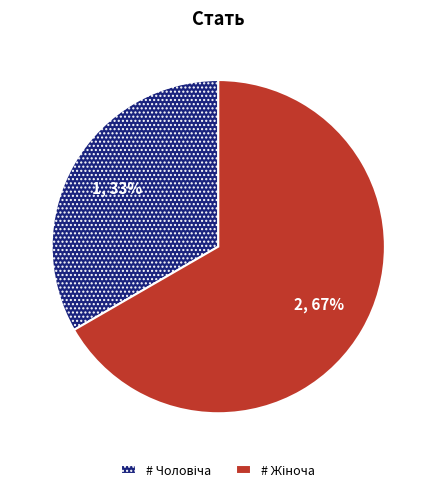

Is there any slice that represents more than half of the pie?

Yes